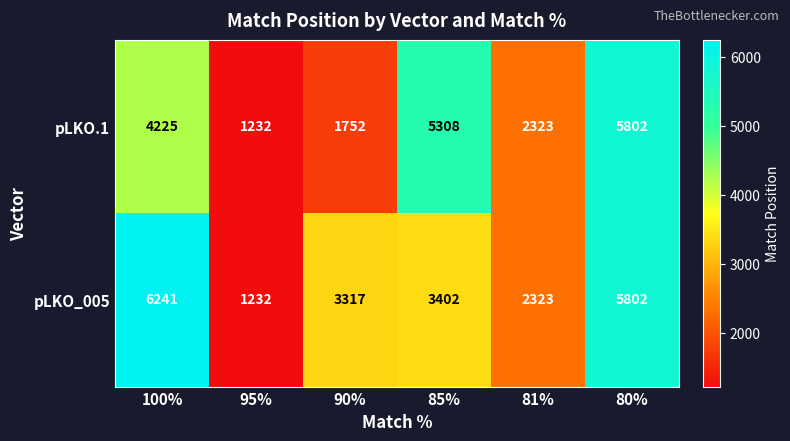

At how many categories does at least one series exceed 2500?

4